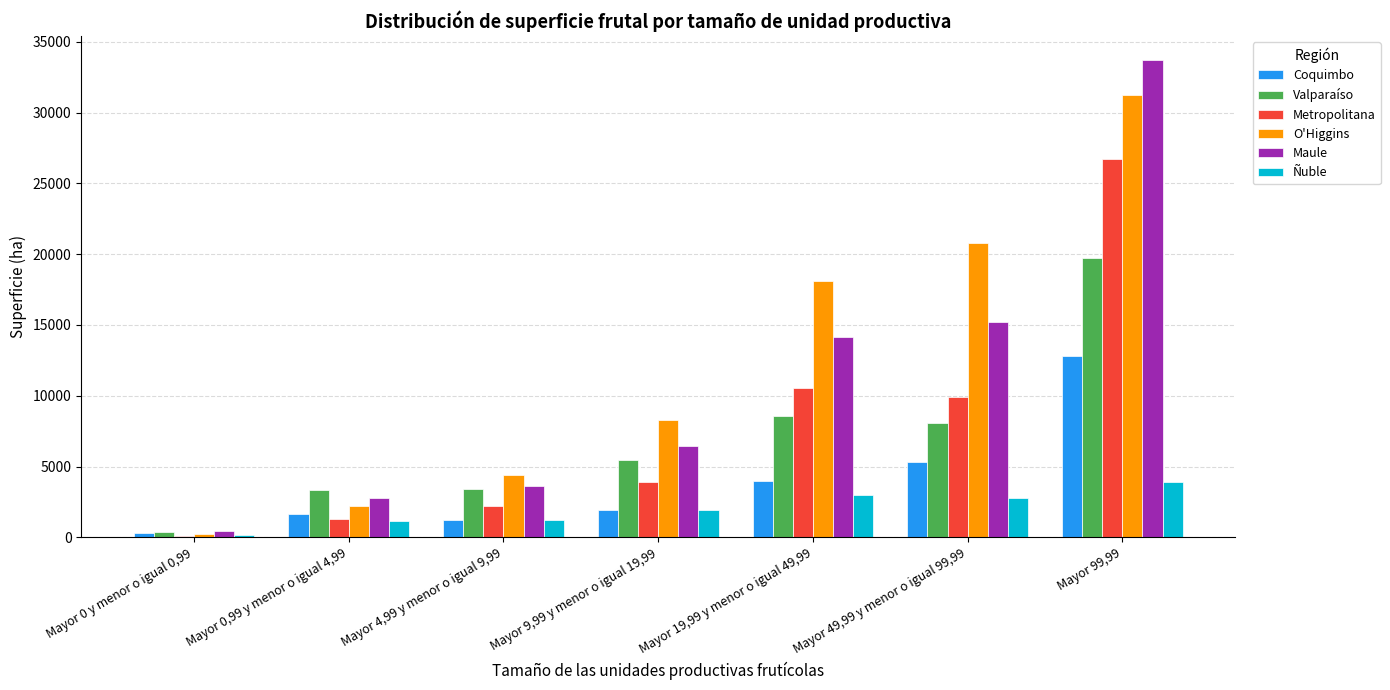

True or false: O'Higgins has a value of 8266.6 at Mayor 9,99 y menor o igual 19,99.

True